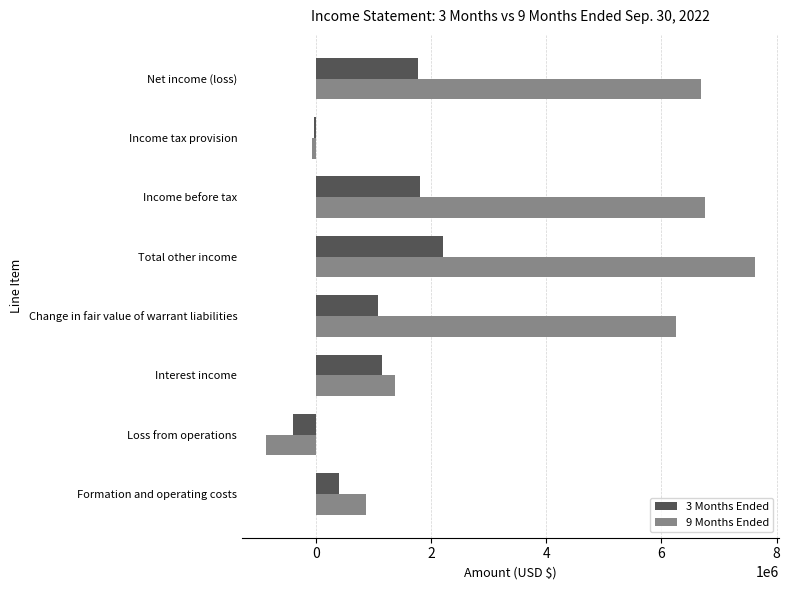

Rank the series by their maximum value, from highest to lowest.

9 Months Ended, 3 Months Ended